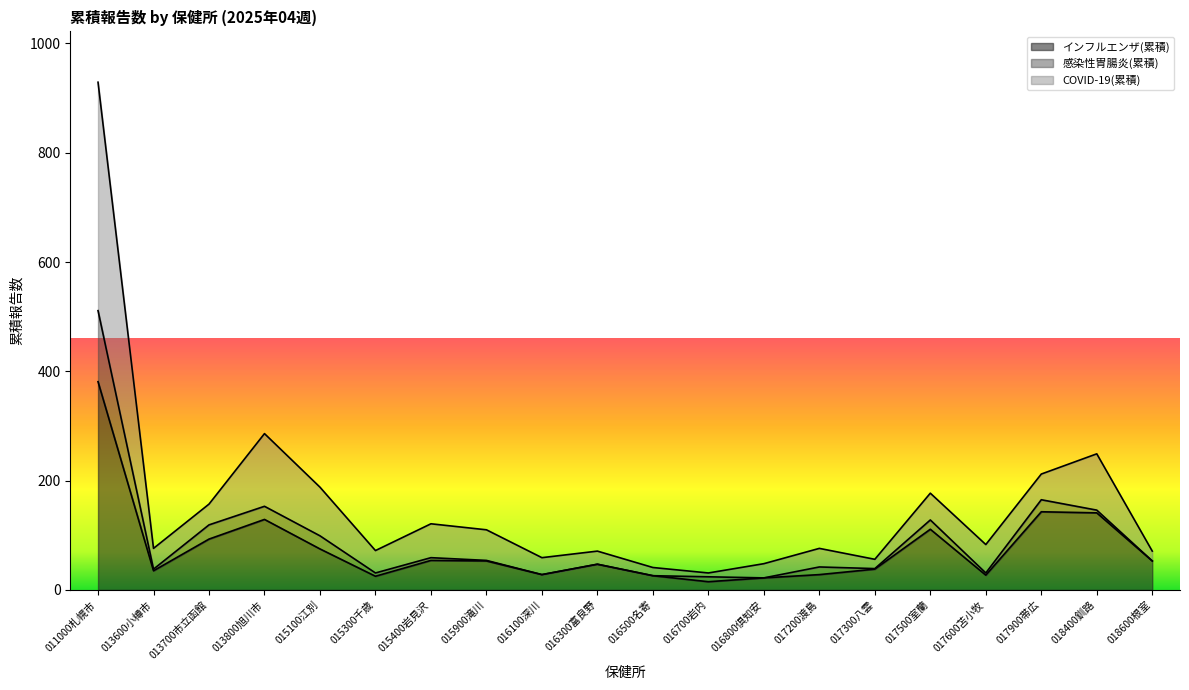

At which category does the chart reach its minimum across all series?

016700岩内